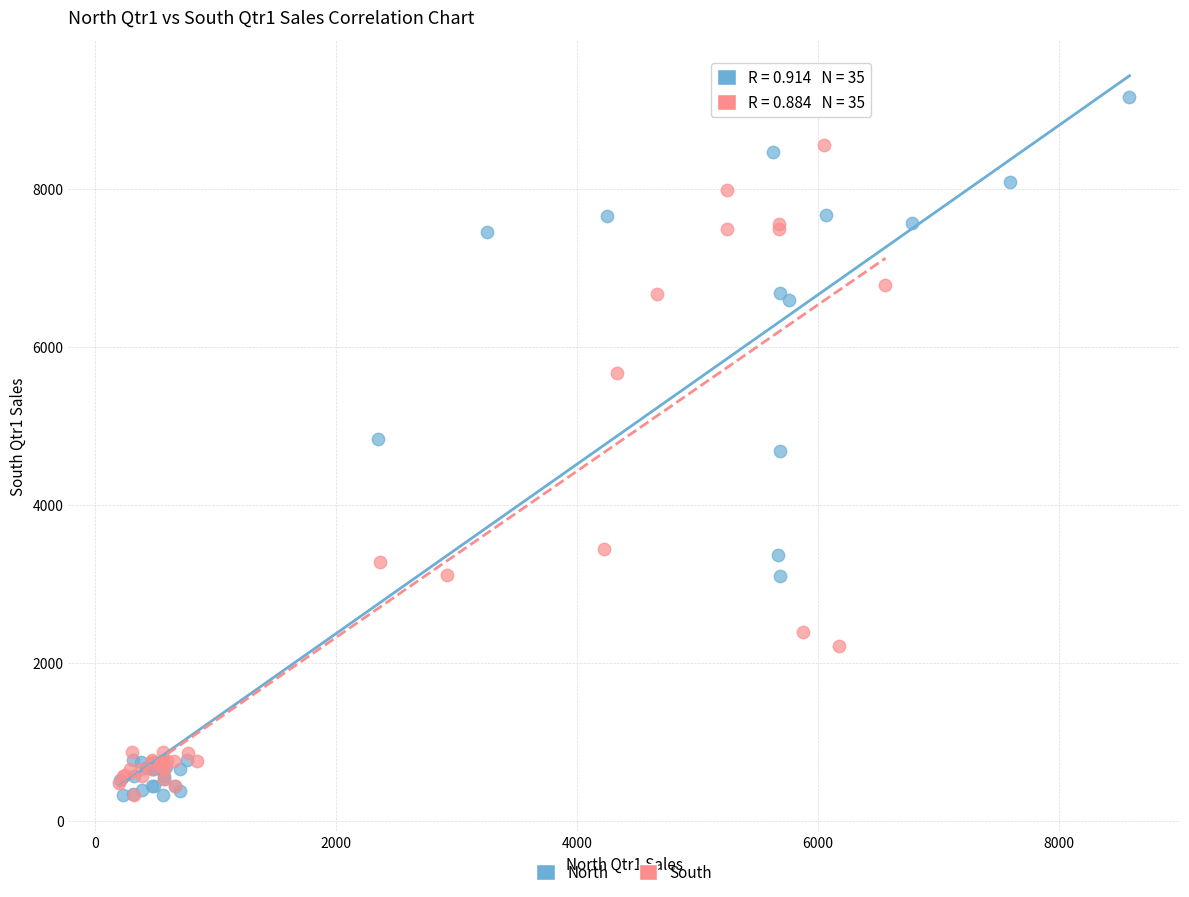

Which series has the widest spread of Y values?

North